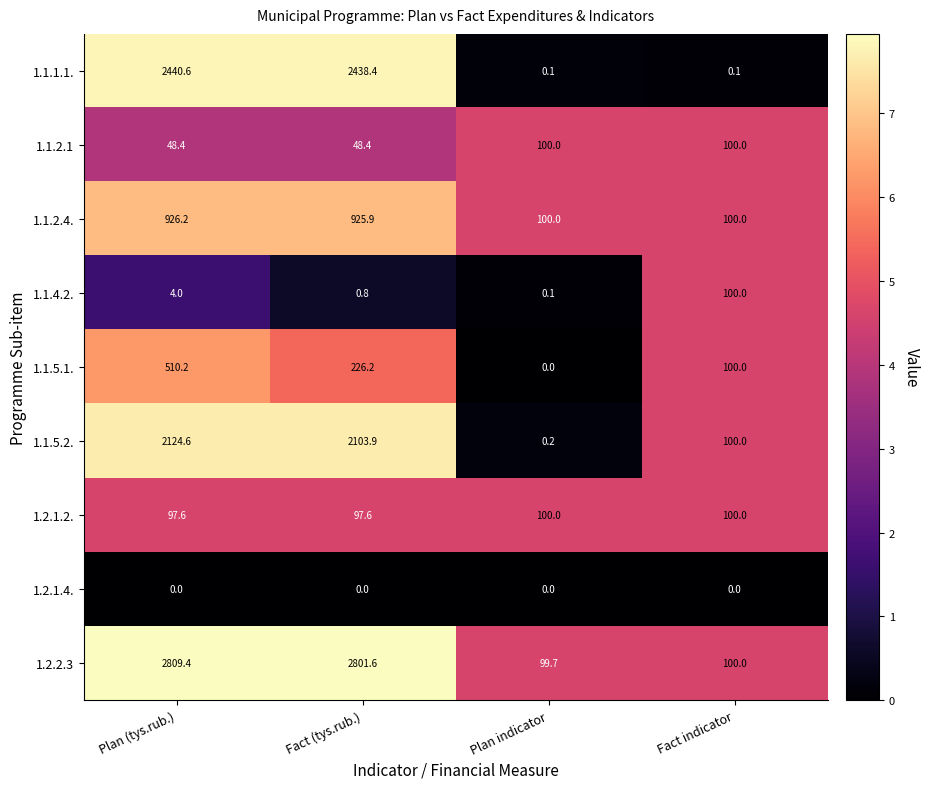

Which series changed the most between Fact (tys.rub.) and Plan indicator?

1.2.2.3